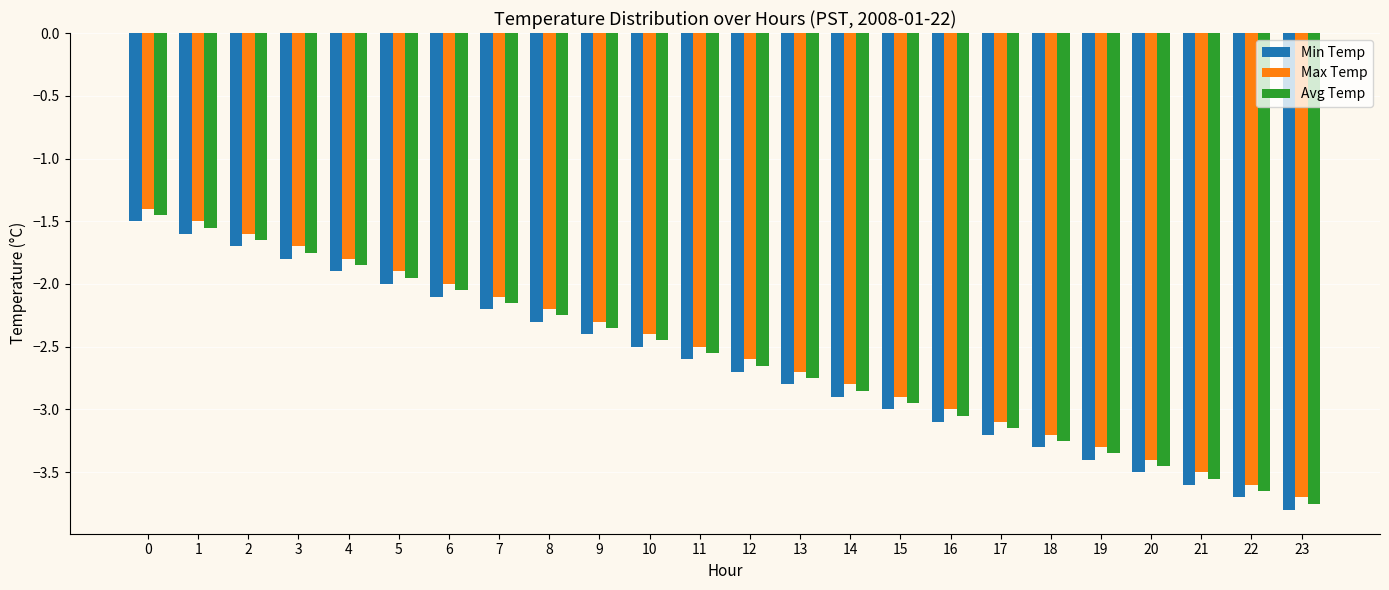

What is the difference between the maximum and second lowest values in the Max Temp series?

2.2